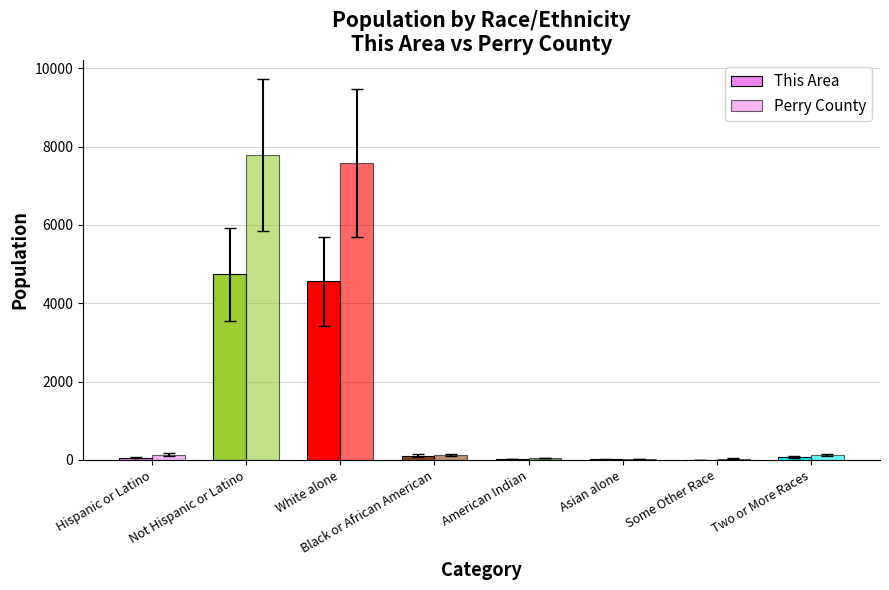

Are the bars grouped side by side (vs. stacked)?

Yes